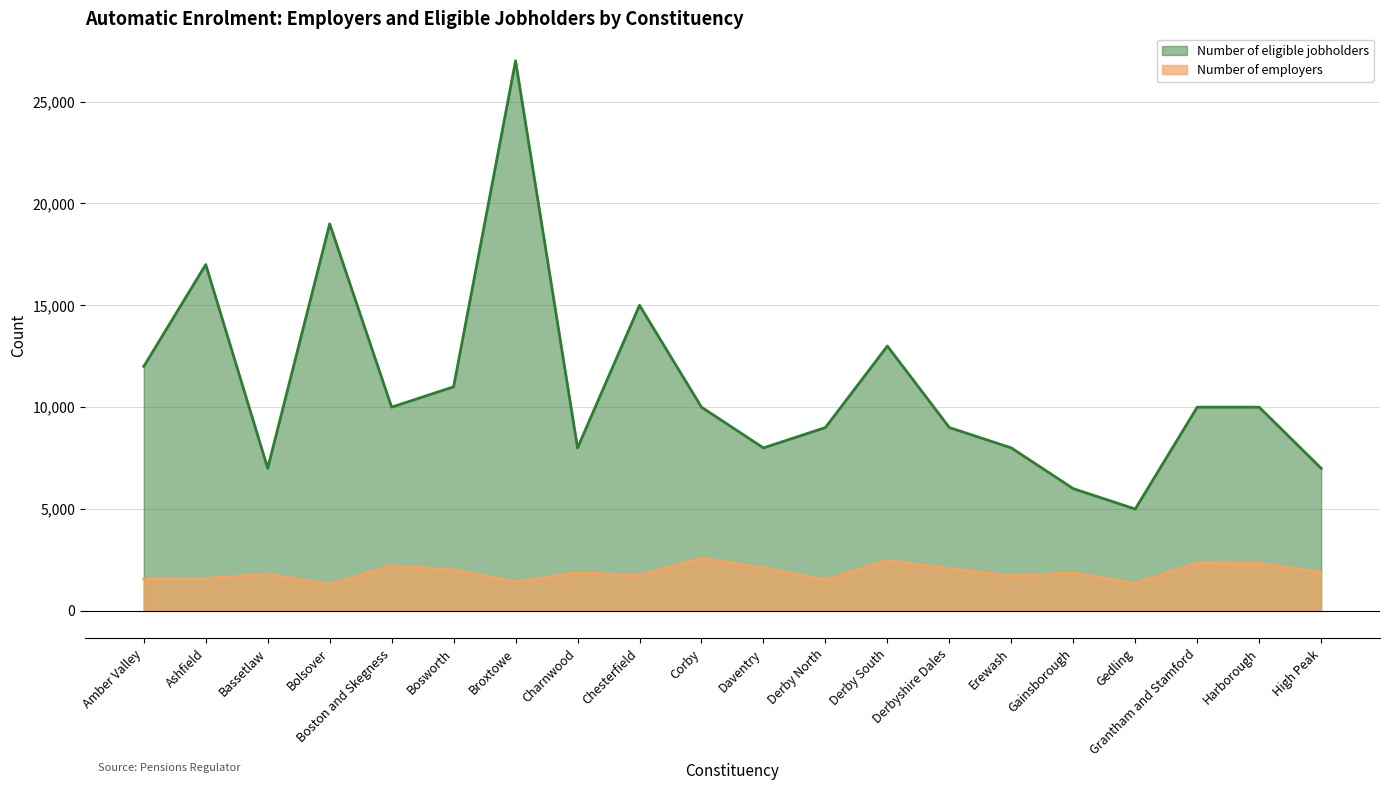

What are all the series names shown in the legend?

Number of eligible jobholders, Number of employers